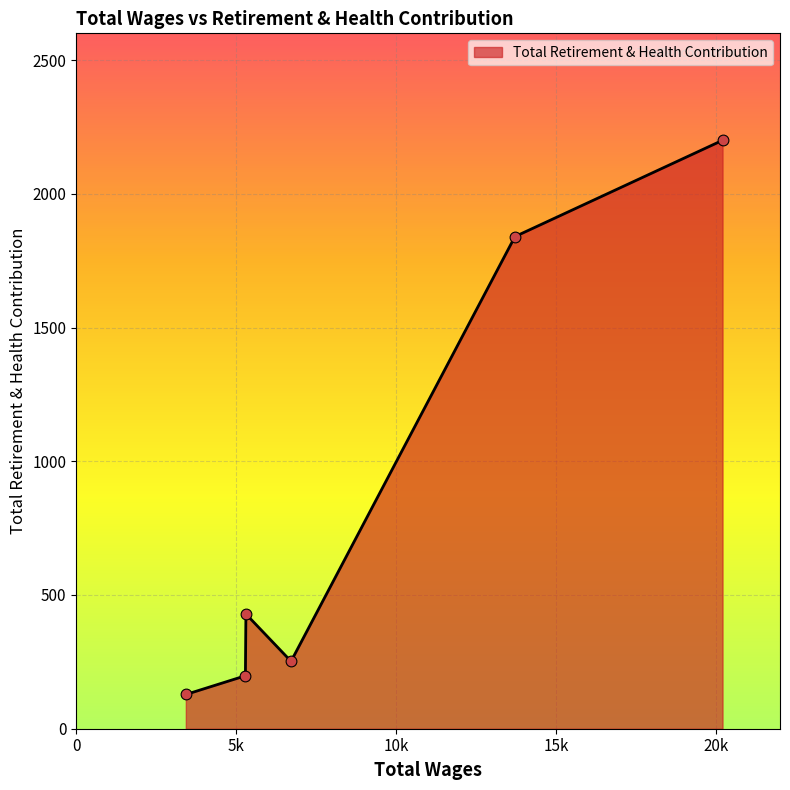

How many interior local peaks (higher than both neighbors) does the data have?

1